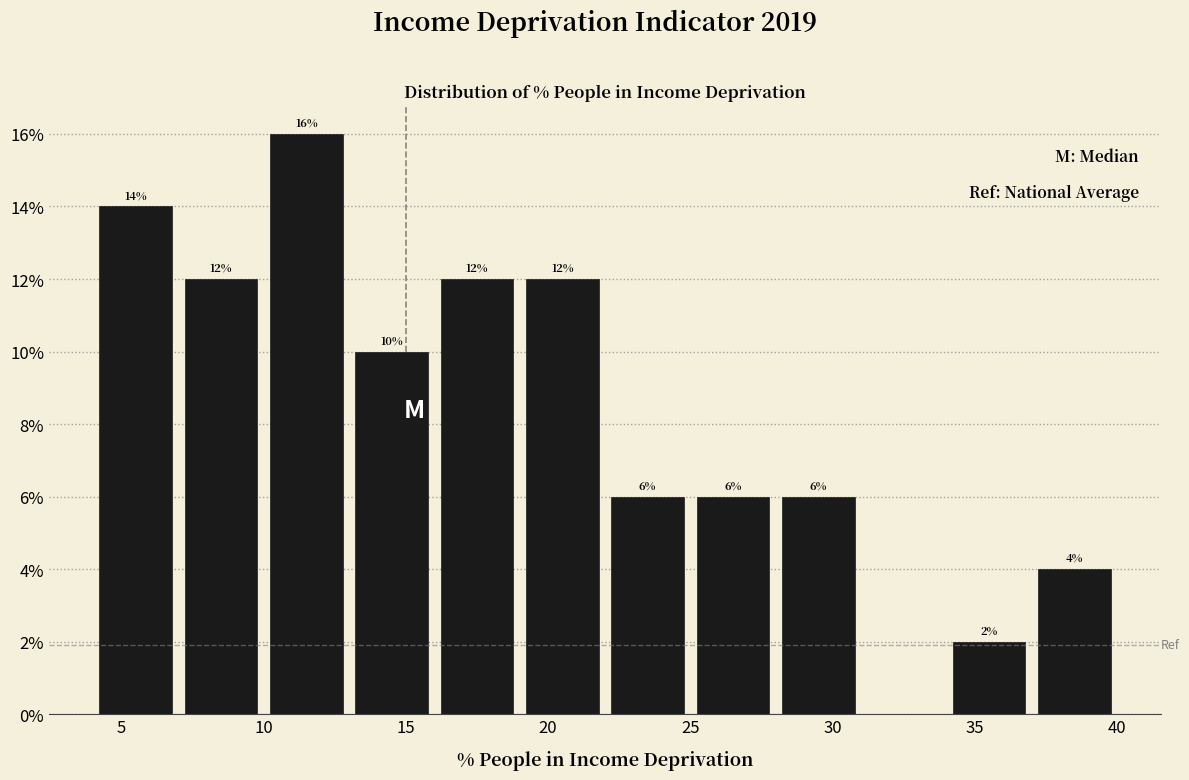

Which range on the x-axis has the tallest bar?

10 to 13